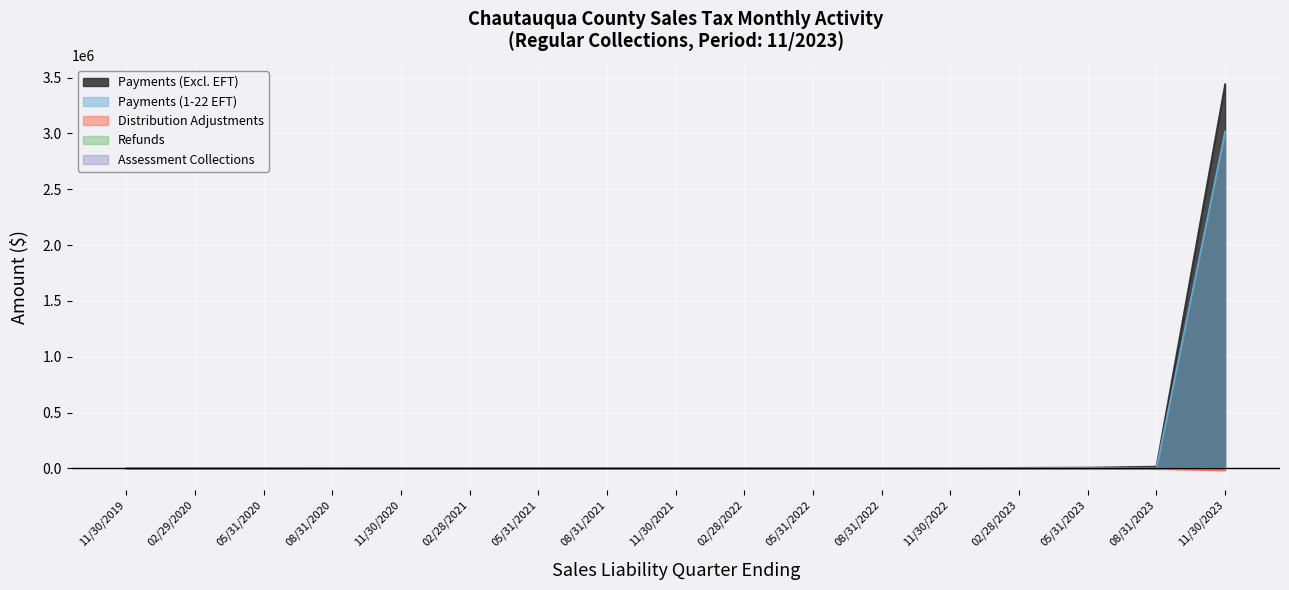

Between 05/31/2023 and 11/30/2021, which is larger?

05/31/2023